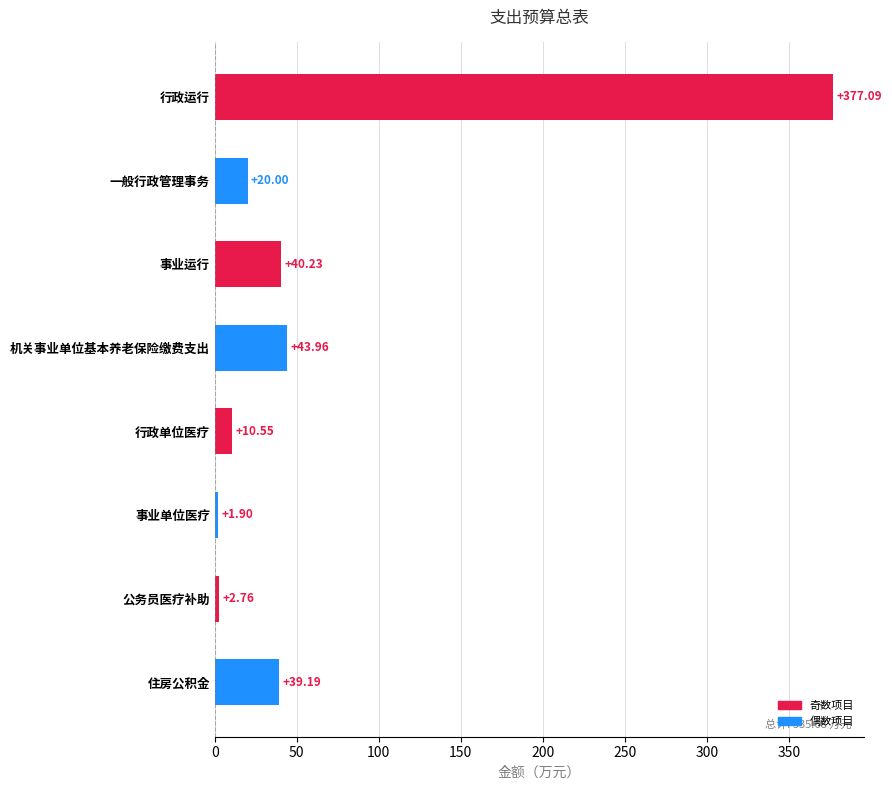

What is the difference between the maximum and minimum values?

375.2